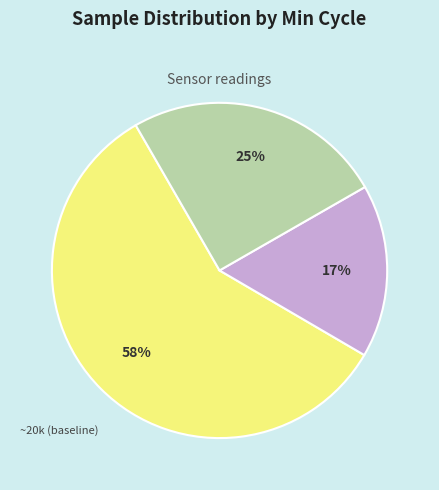

Is there a majority slice in this chart?

Yes